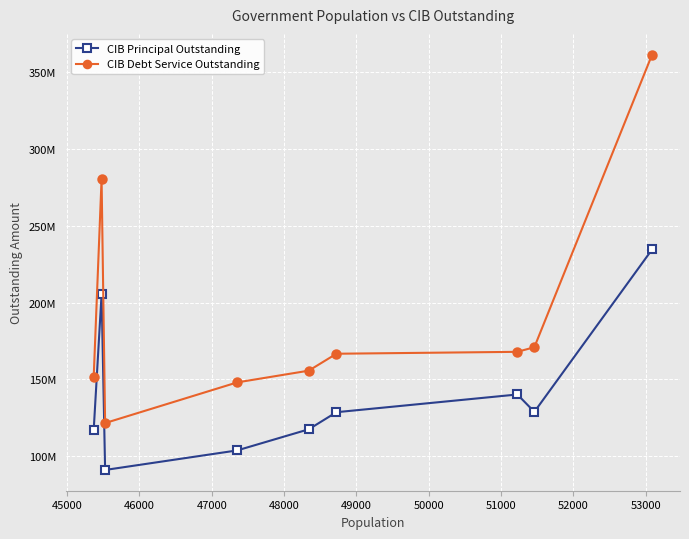

What are all the series names shown in the legend?

CIB Principal Outstanding, CIB Debt Service Outstanding